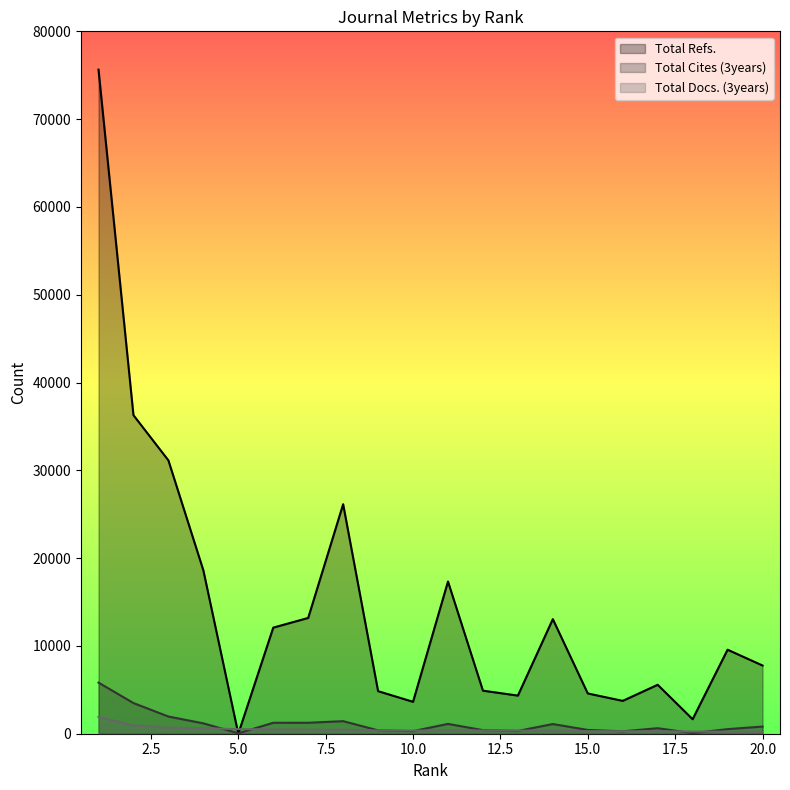

Where is the first local maximum for Total Refs.?

8